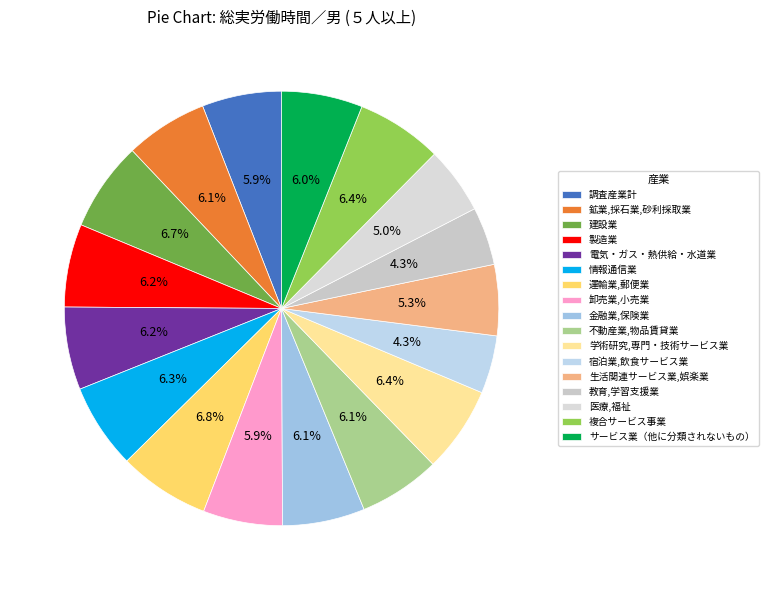

What percentage is NOT represented by 不動産業,物品賃貸業?

93.9%